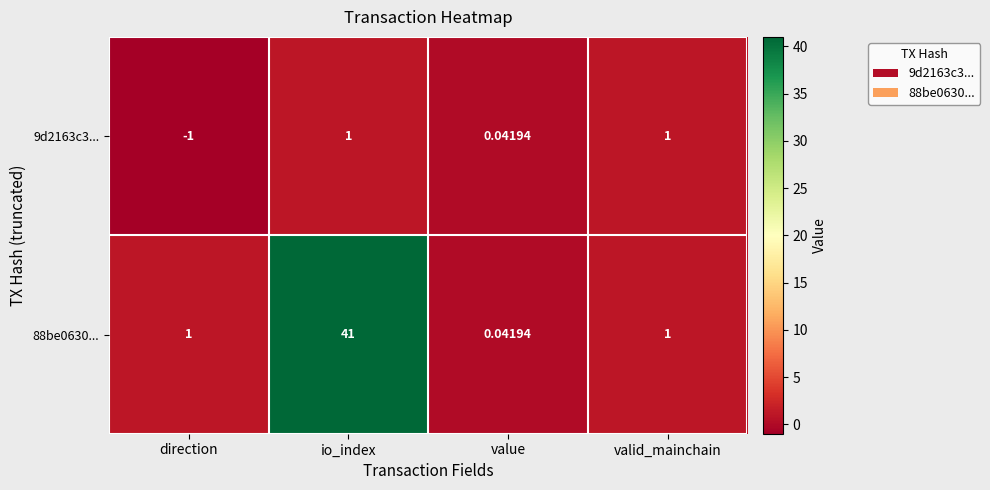

How many values in the 9d2163c3... series are below 1?

2